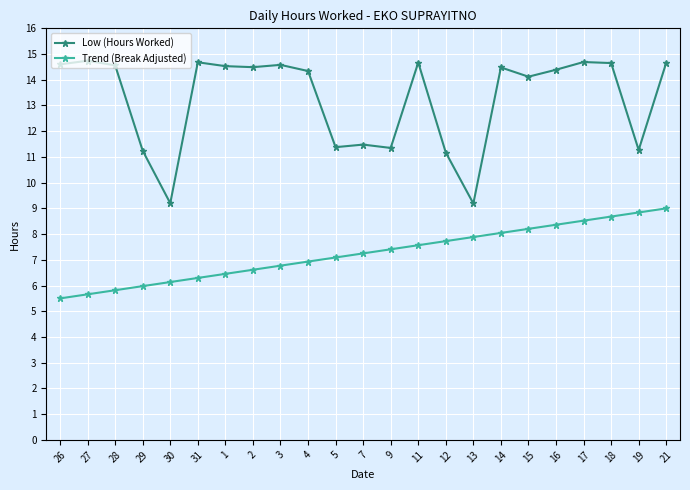

True or false: Trend (Break Adjusted) and Low (Hours Worked) intersect in this chart.

False